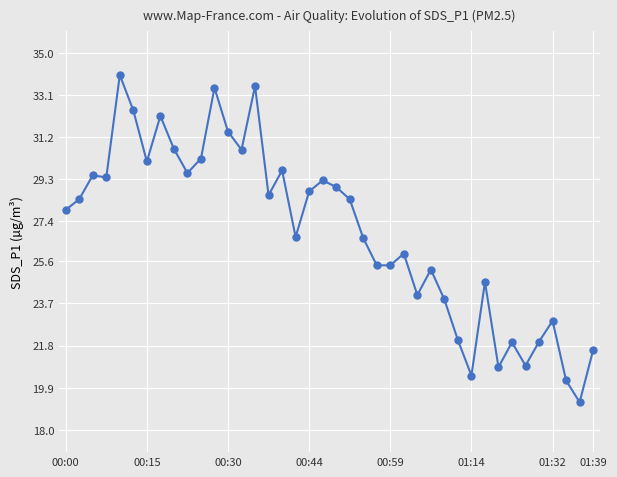

True or false: the data has more than 2 interior local peaks.

True